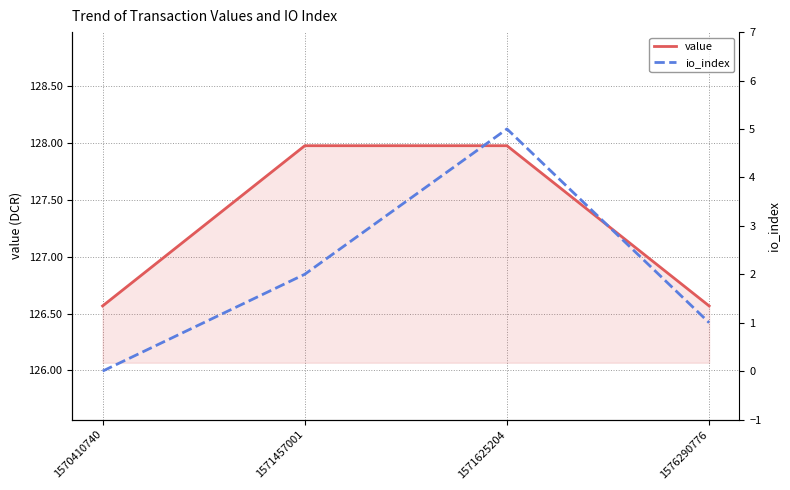

Rank the series by their average value, from lowest to highest.

io_index, value